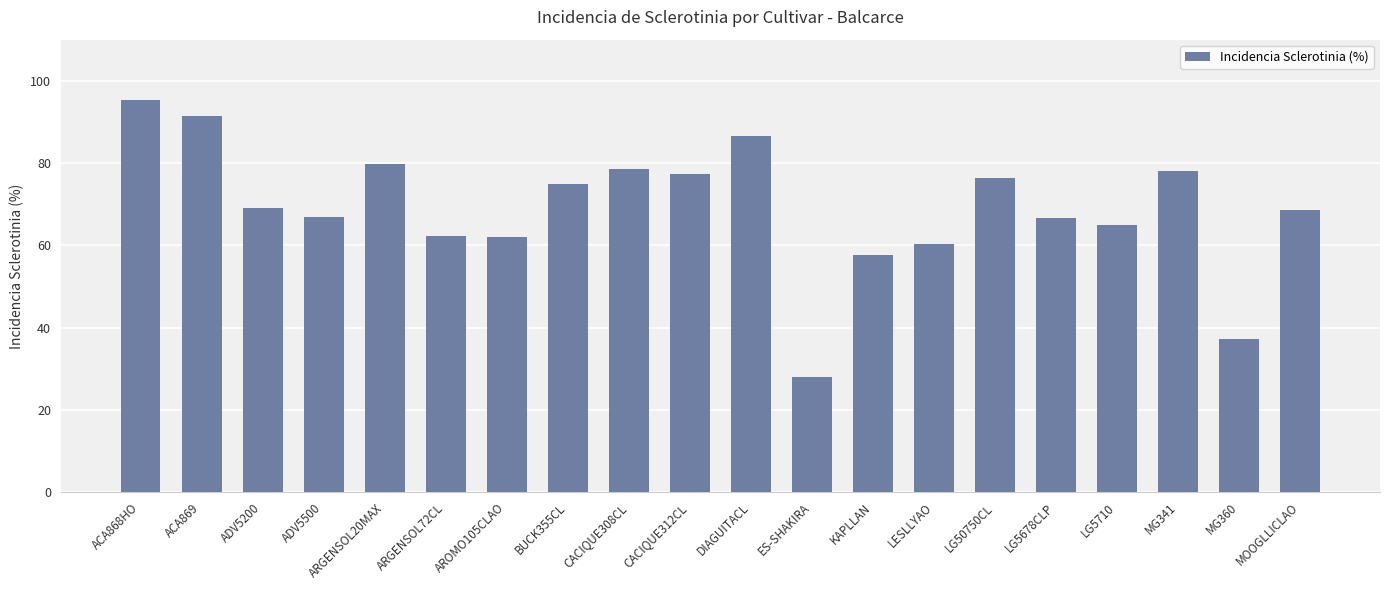

What position from the right is ACA868HO?

20